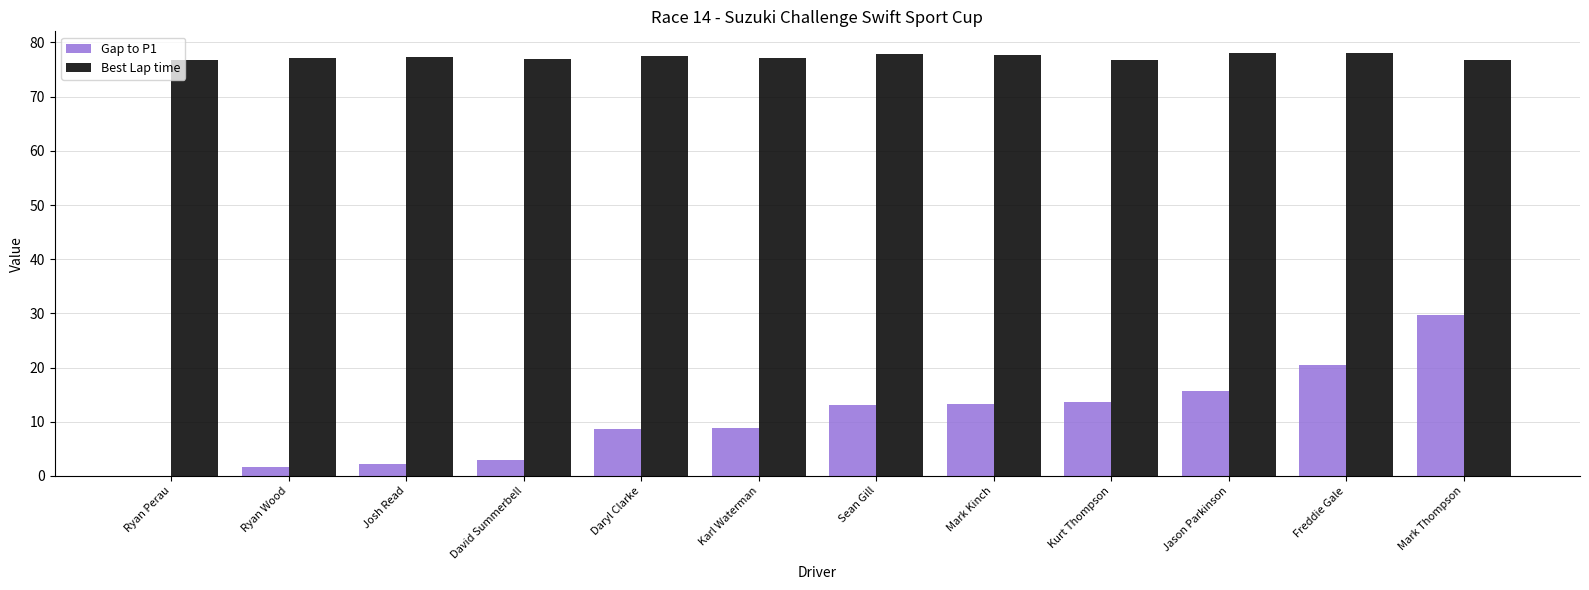

Which series has the widest spread of values?

Gap to P1